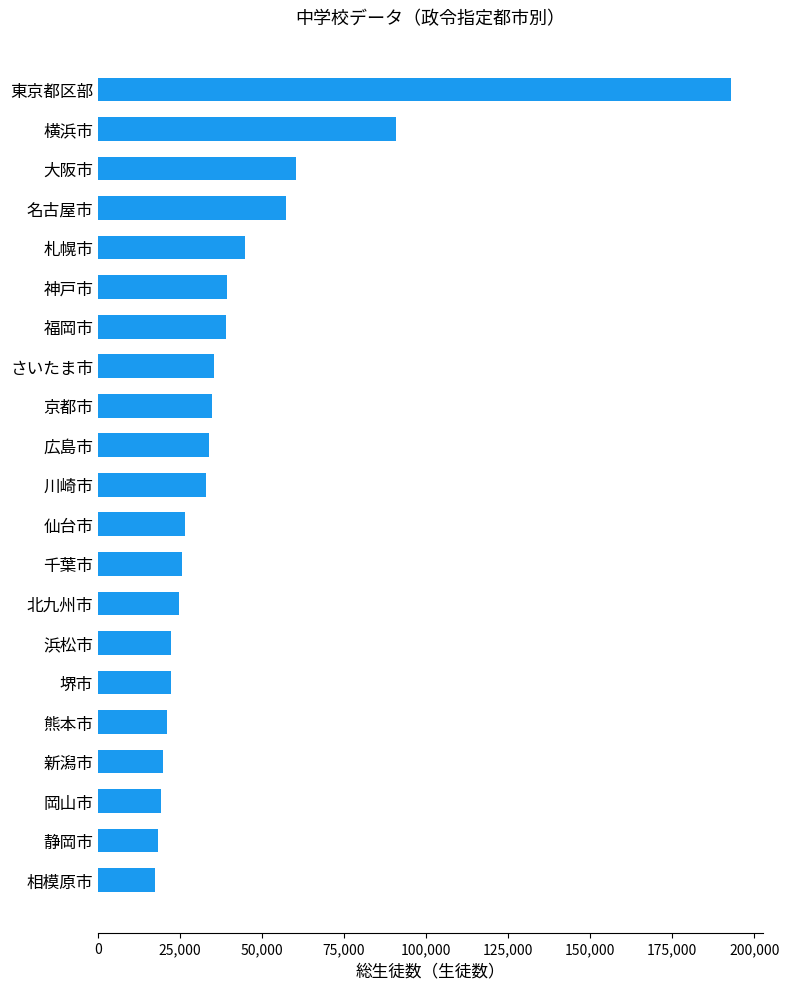

Does the chart contain stacked bars?

No